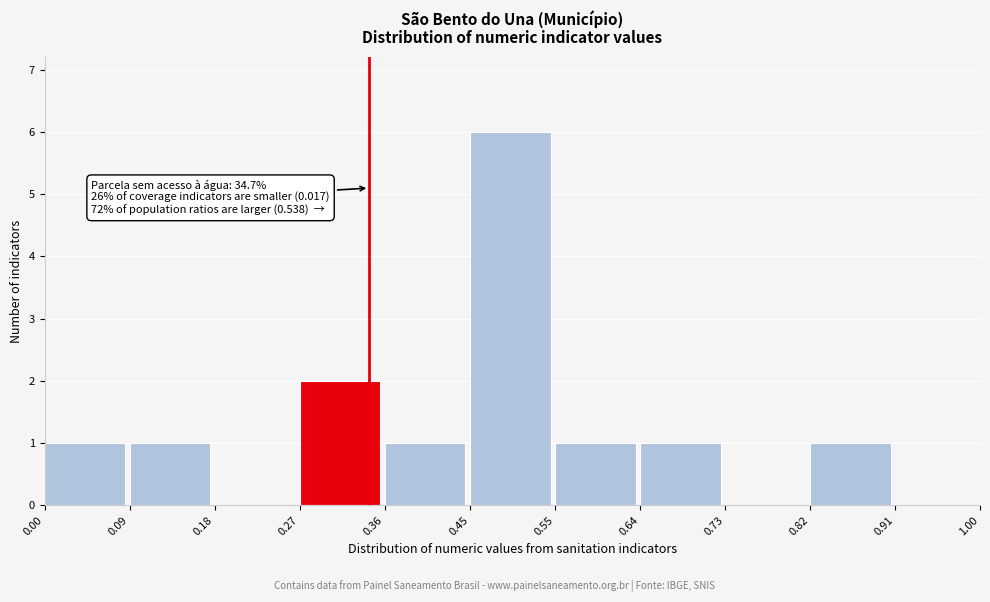

Which range on the x-axis has the tallest bar?

0.45 to 0.55